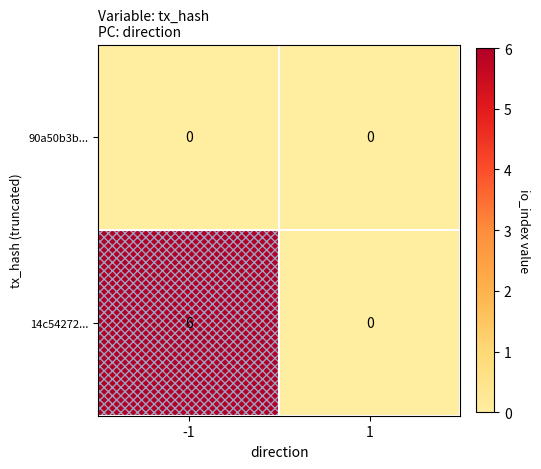

The value of 14c54272... at 1 is -2. True or false?

False